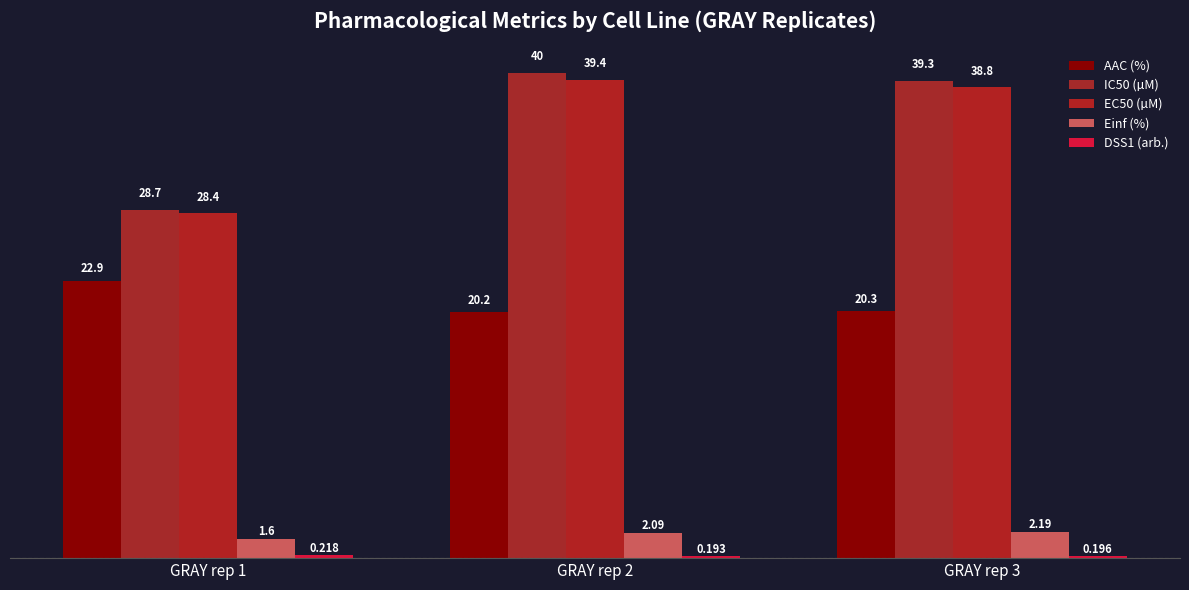

Where is IC50 (µM) nearest to the value 34?

GRAY rep 3